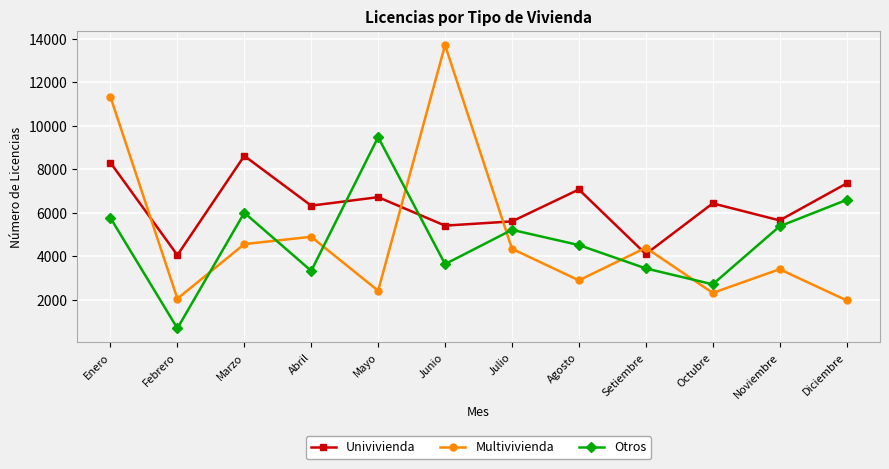

Is this an area chart (filled region under the line)?

No